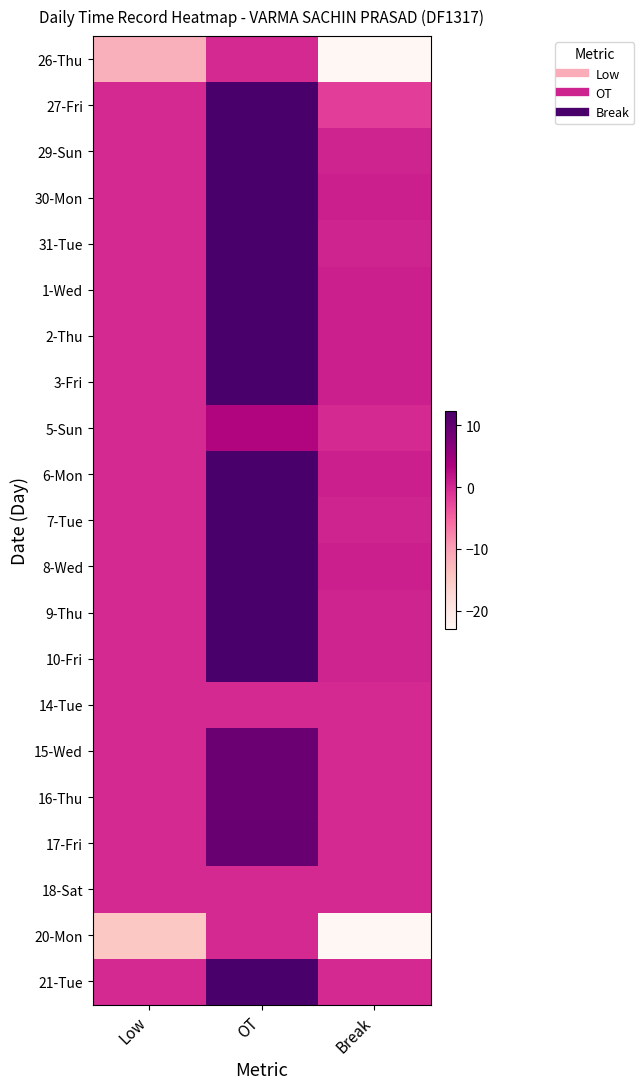

Between Low and OT, which is larger?

OT